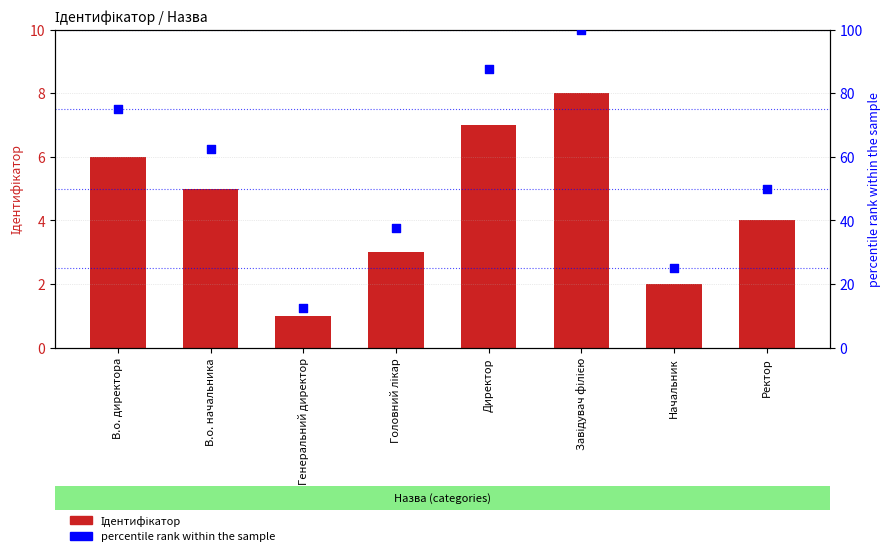

Which series has the largest total across all categories?

percentile rank within the sample